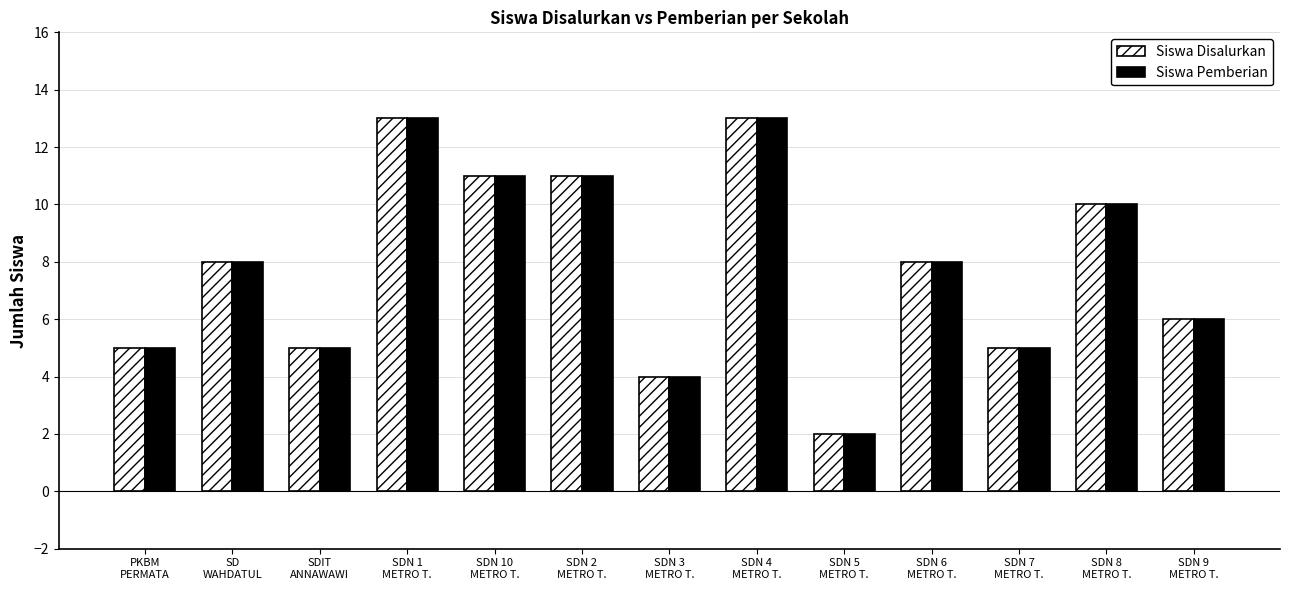

What is the label of the 11th bar from the right?

SDIT
ANNAWAWI